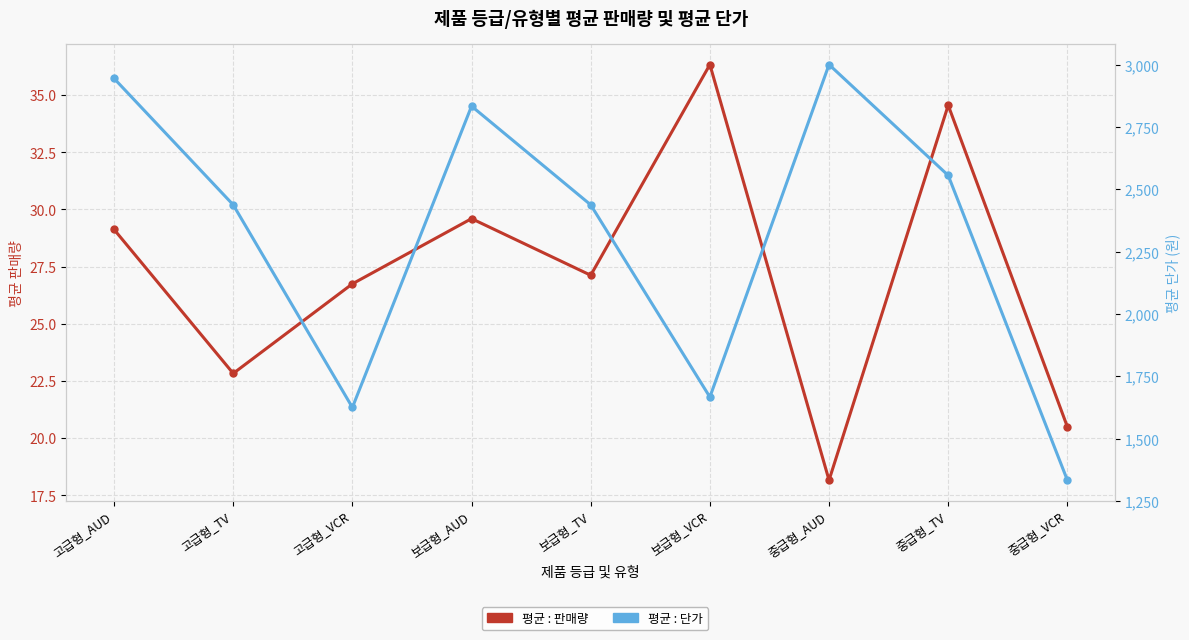

Does the chart display data point markers on the line(s)?

Yes